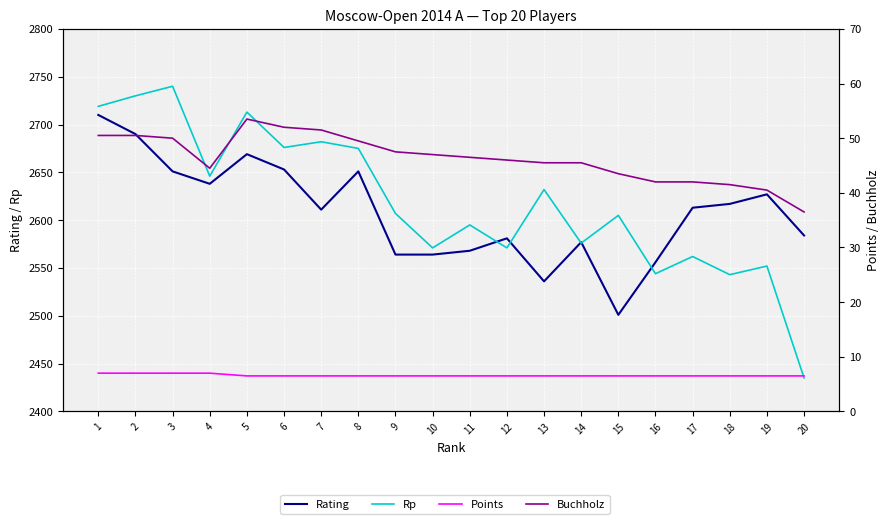

Reading left to right, transcribe all the data shown in this chart.

Rating: 1=2710.0	2=2690.0	3=2651.0	4=2638.0	5=2669.0	6=2653.0	7=2611.0	8=2651.0	9=2564.0	10=2564.0	11=2568.0	12=2581.0	13=2536.0	14=2577.0	15=2501.0	16=2556.0	17=2613.0	18=2617.0	19=2627.0	20=2584.0
Rp: 1=2719.0	2=2730.0	3=2740.0	4=2646.0	5=2713.0	6=2676.0	7=2682.0	8=2675.0	9=2607.0	10=2571.0	11=2595.0	12=2571.0	13=2632.0	14=2576.0	15=2605.0	16=2544.0	17=2562.0	18=2543.0	19=2552.0	20=2435.0
Points: 1=7.0	2=7.0	3=7.0	4=7.0	5=6.5	6=6.5	7=6.5	8=6.5	9=6.5	10=6.5	11=6.5	12=6.5	13=6.5	14=6.5	15=6.5	16=6.5	17=6.5	18=6.5	19=6.5	20=6.5
Buchholz: 1=50.5	2=50.5	3=50.0	4=44.5	5=53.5	6=52.0	7=51.5	8=49.5	9=47.5	10=47.0	11=46.5	12=46.0	13=45.5	14=45.5	15=43.5	16=42.0	17=42.0	18=41.5	19=40.5	20=36.5